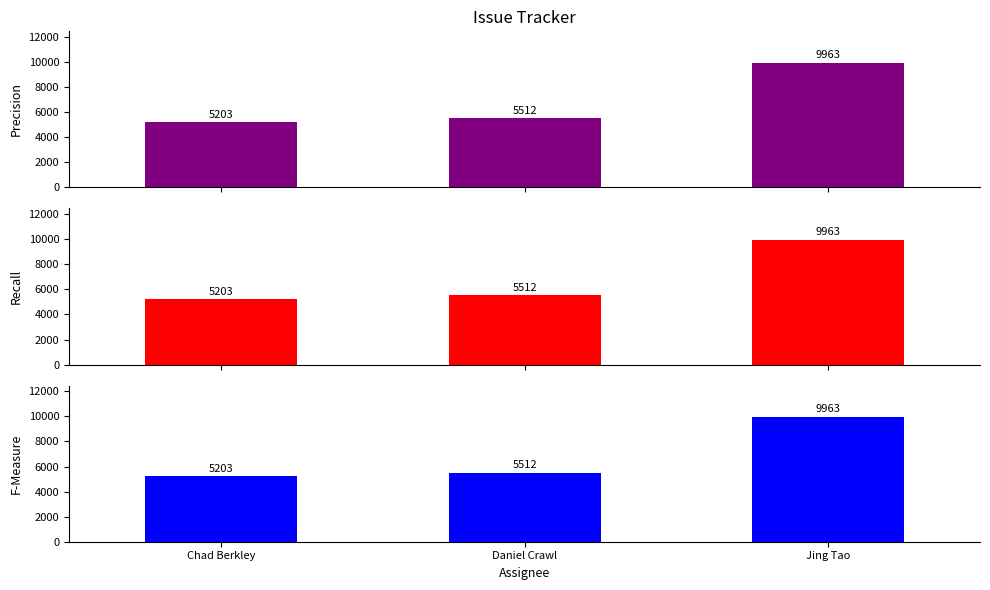

What position from the right is Chad Berkley?

3